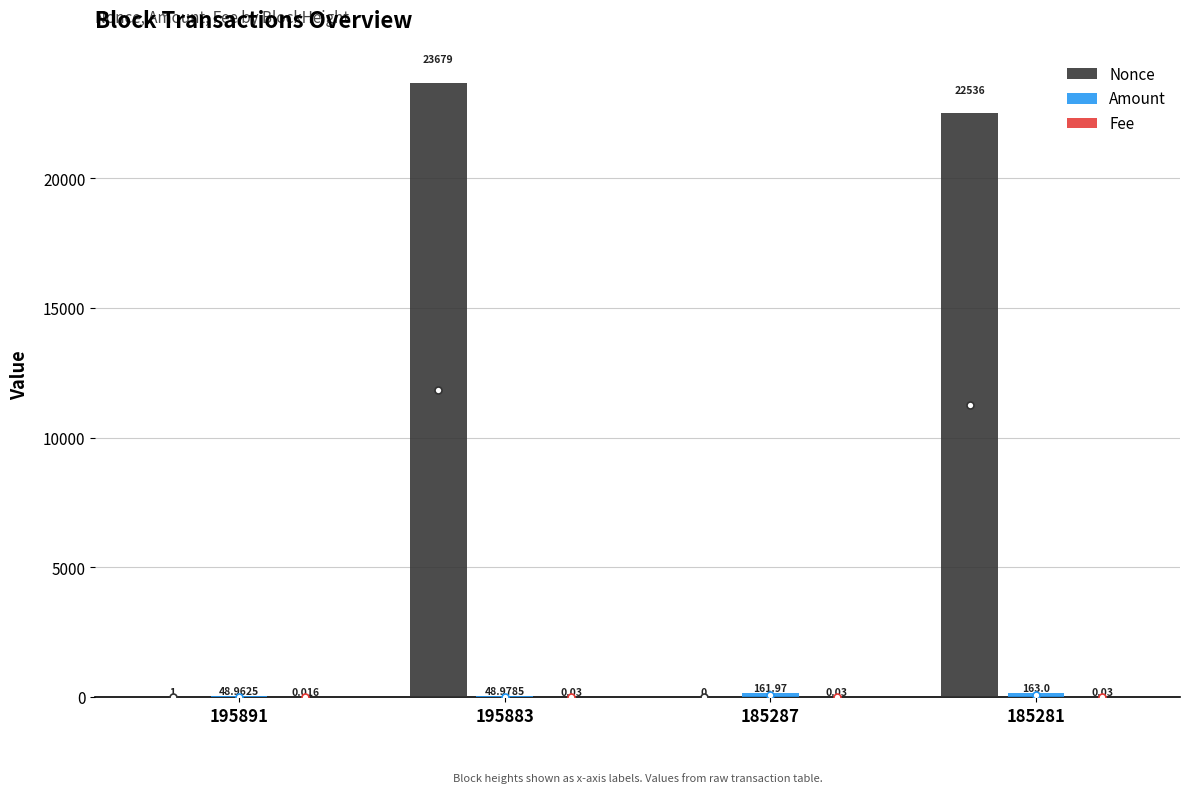

At which category is the sum across all series the highest?

195883